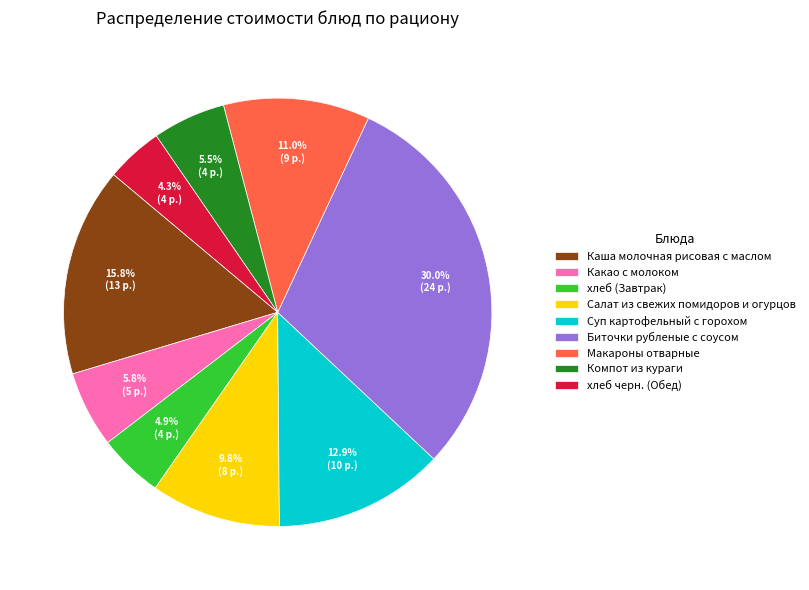

What percentage is the Макароны отварные slice, to the nearest percent?

11%